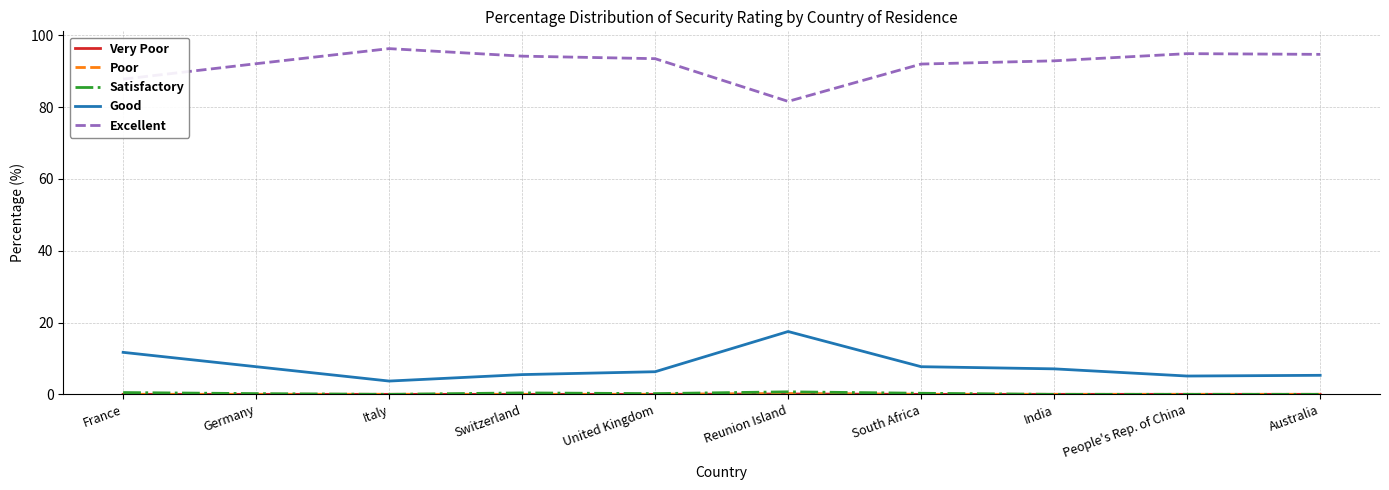

What is the difference between the highest and lowest values at People's Rep. of China?

94.9